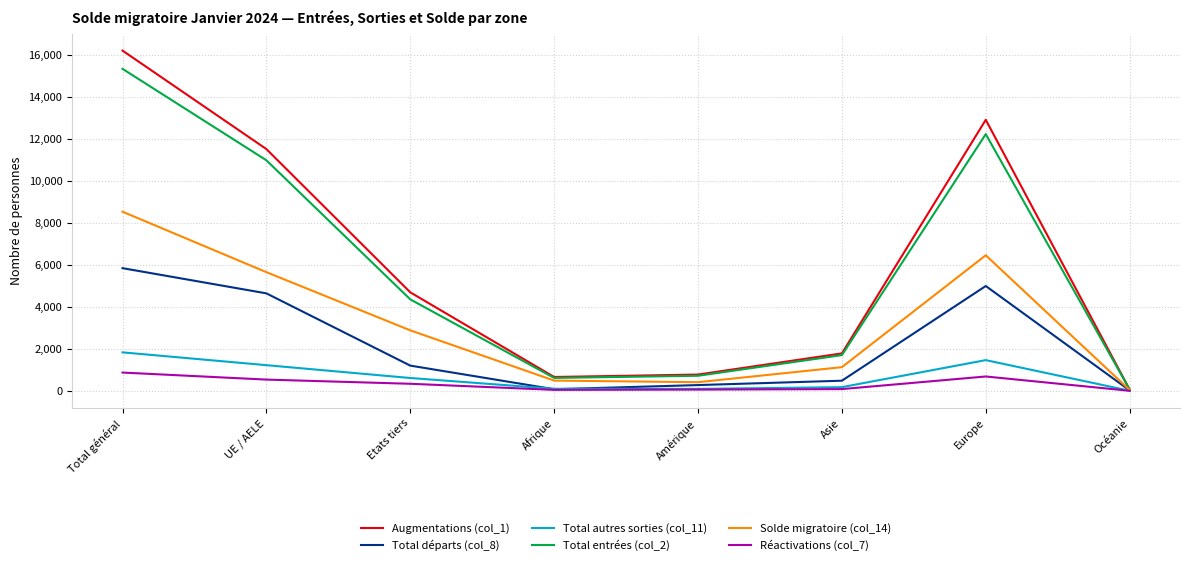

Which series has the largest range (max minus min)?

Augmentations (col_1)